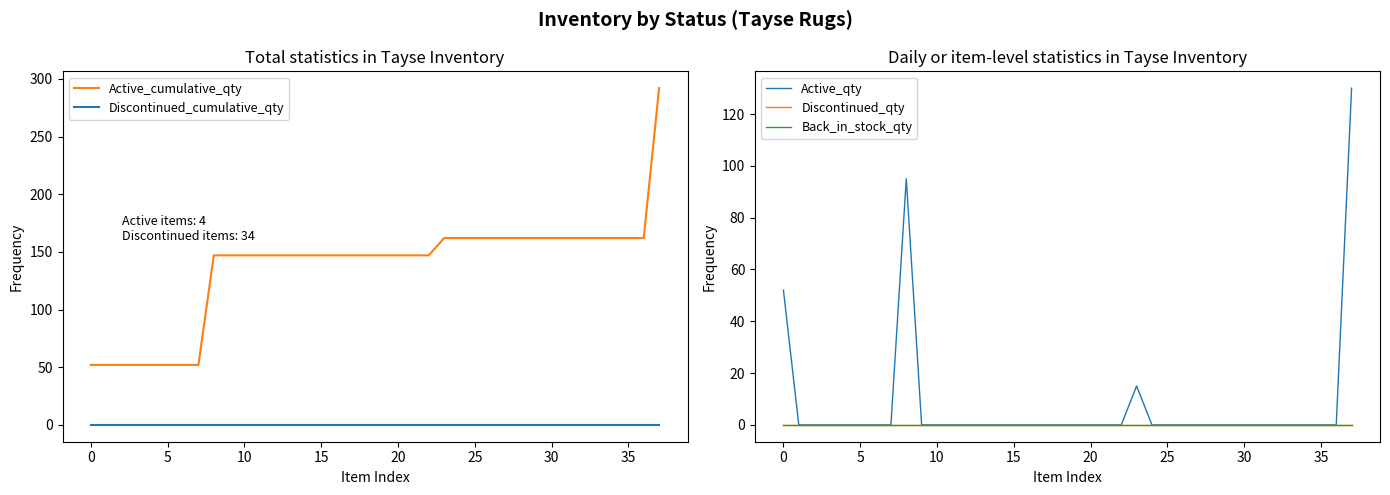

True or false: Active_qty and Discontinued_qty cross at least once.

False